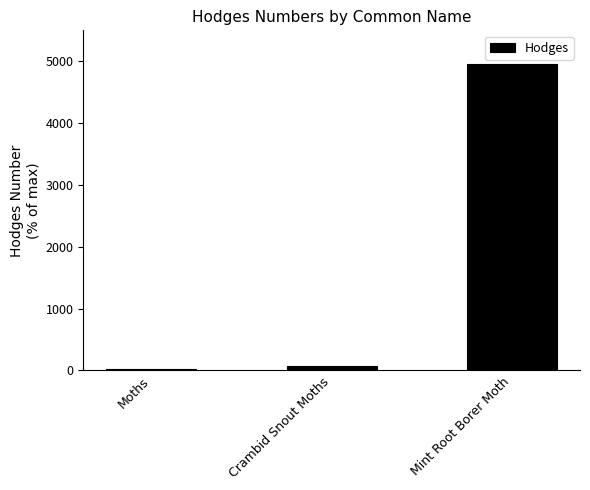

At which category does the chart reach its minimum across all series?

Moths